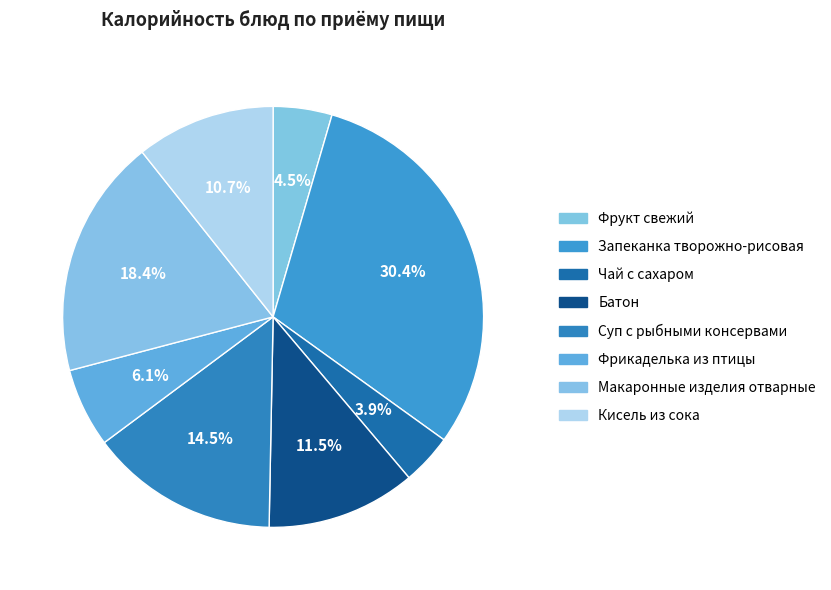

The Фрикаделька из птицы slice represents 1% of the pie. True or false?

False